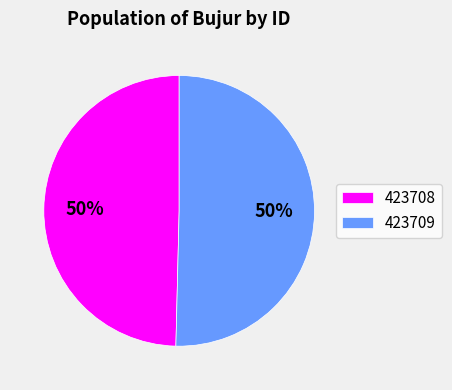

True or false: 423708 accounts for 44% of the total.

False